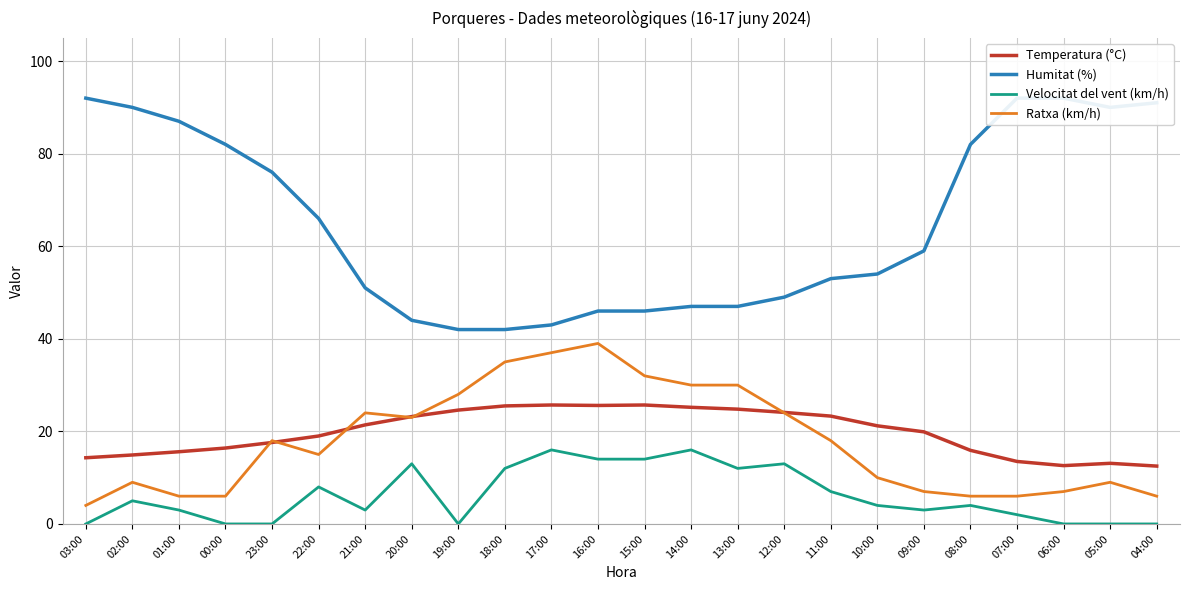

At how many categories does at least one series exceed 59?

11